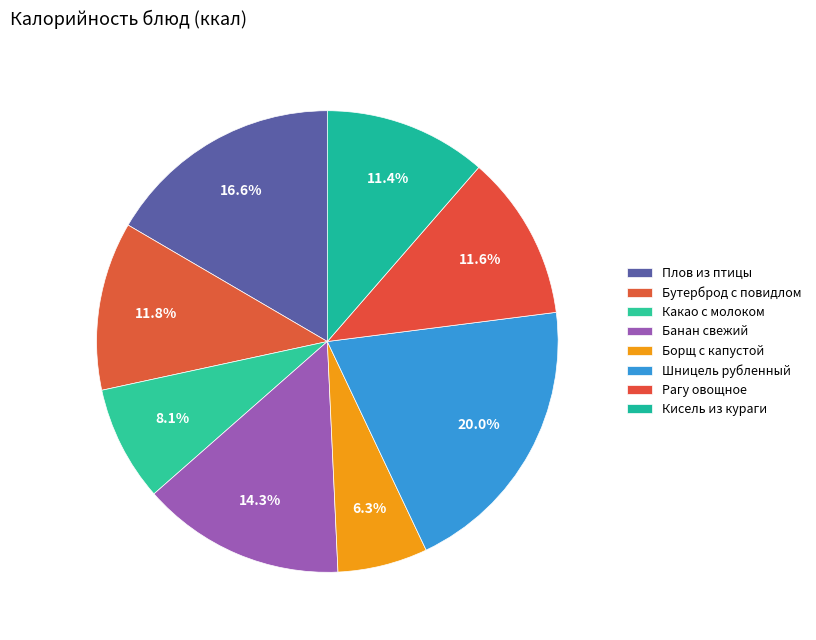

Approximately how many times larger is the value at Плов из птицы compared to Банан свежий?

1.2